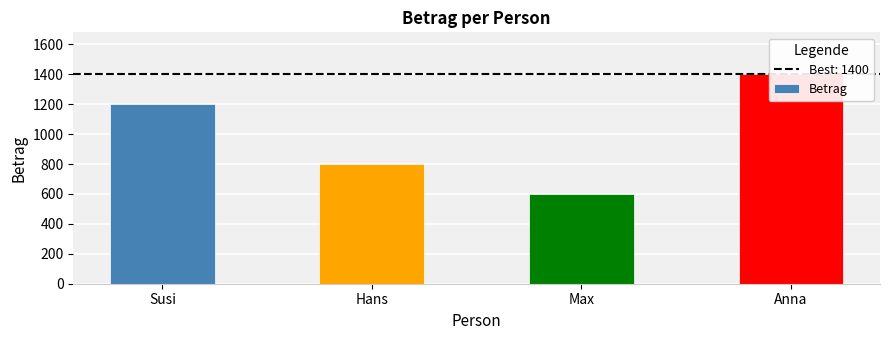

What is the greatest value displayed?

1400